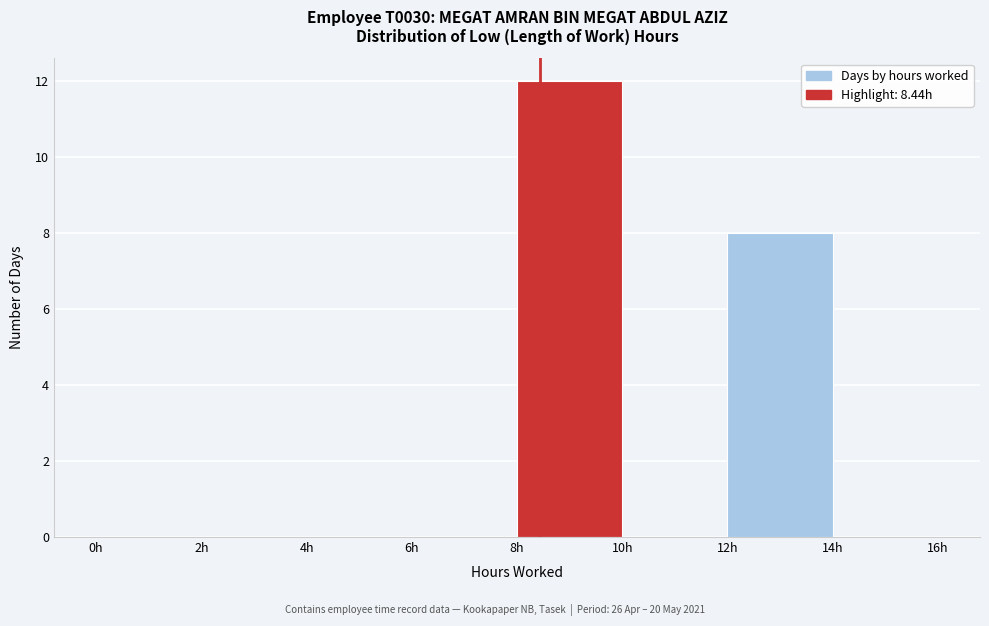

Over which range of the x-axis is the bar tallest?

8 to 10